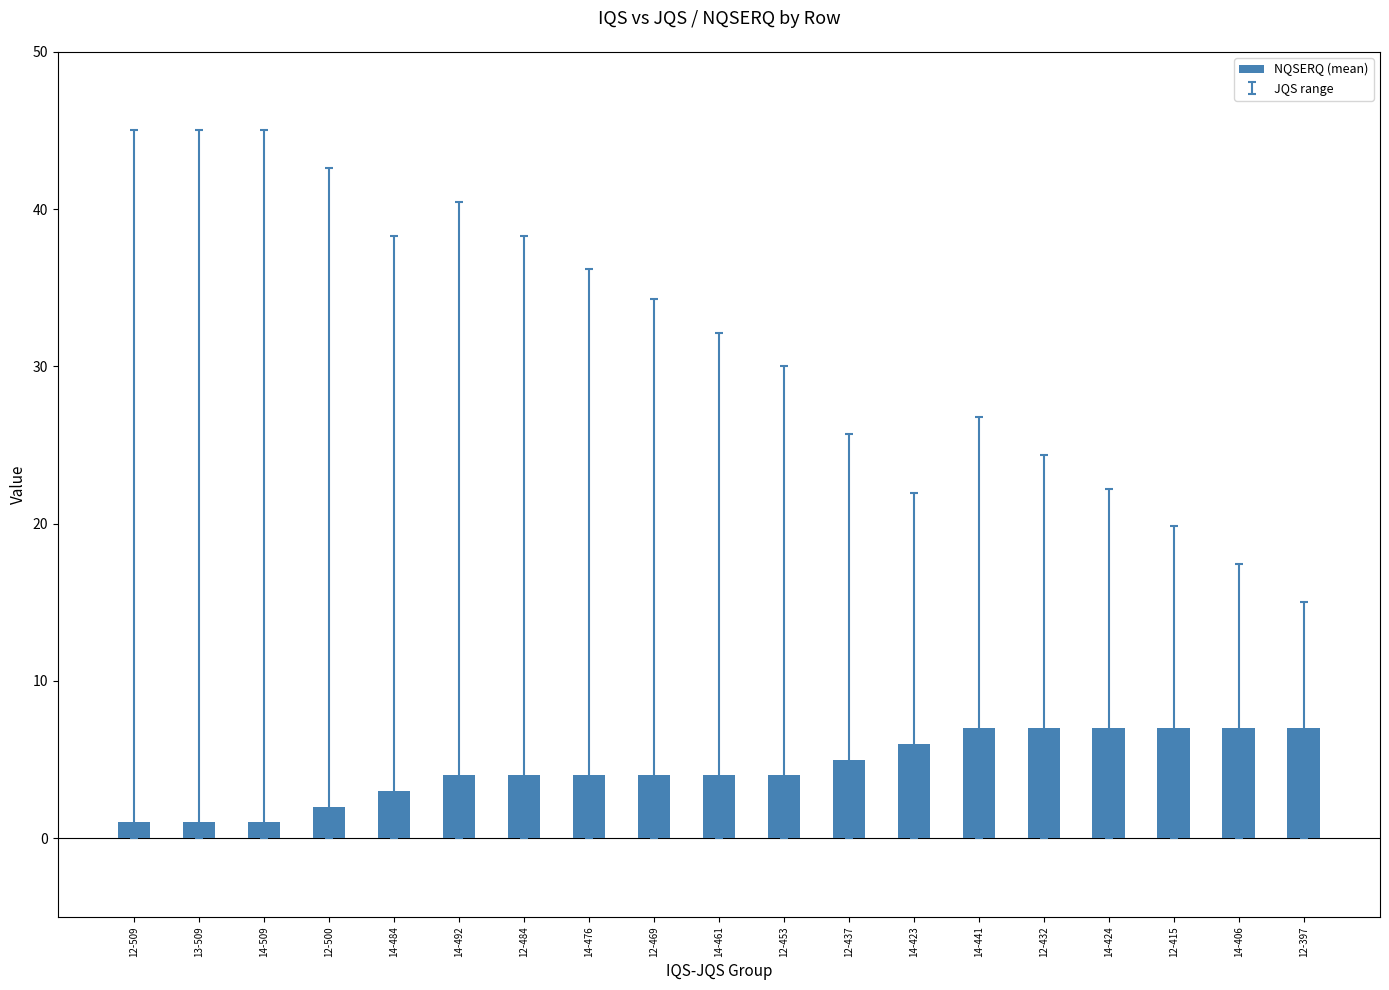

Reading left to right, list all the values displayed in this chart.

1	1	1	2	3	4	4	4	4	4	4	5	6	7	7	7	7	7	7